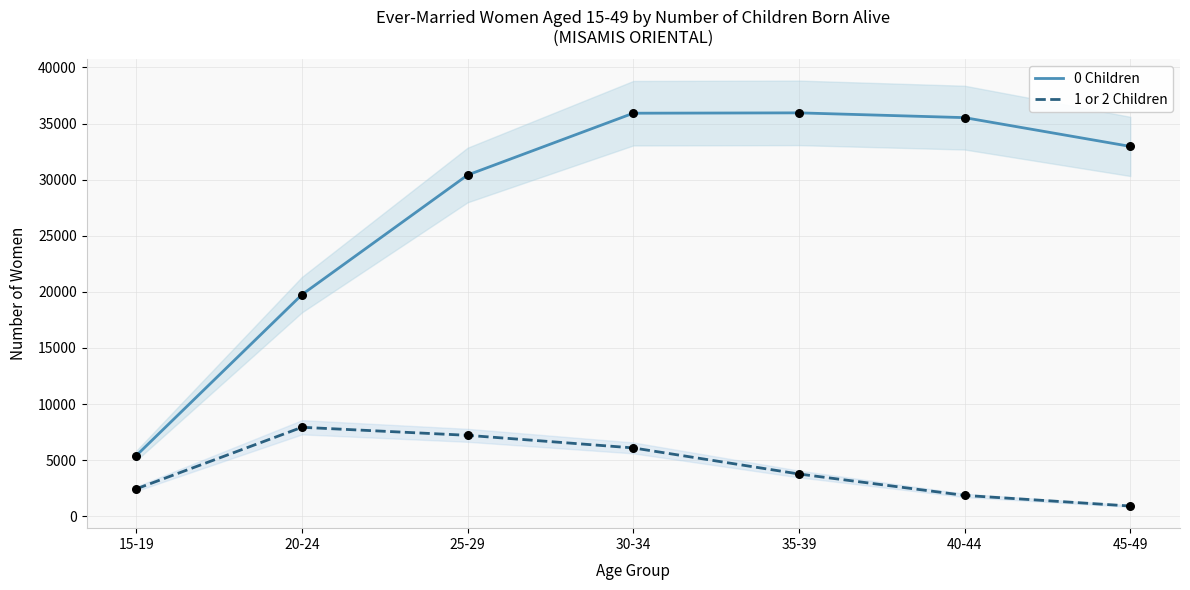

Is the value of 1 or 2 Children at 25-29 greater than the value of 0 Children at 20-24?

No